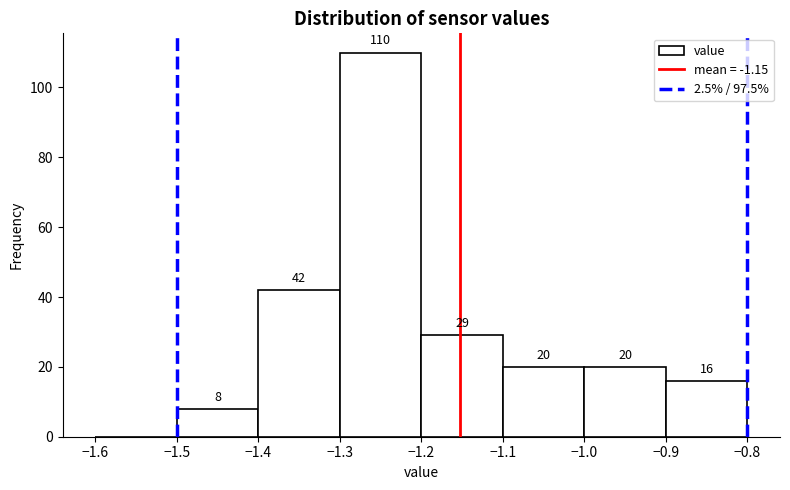

Which range on the x-axis has the tallest bar?

-1.3 to -1.2